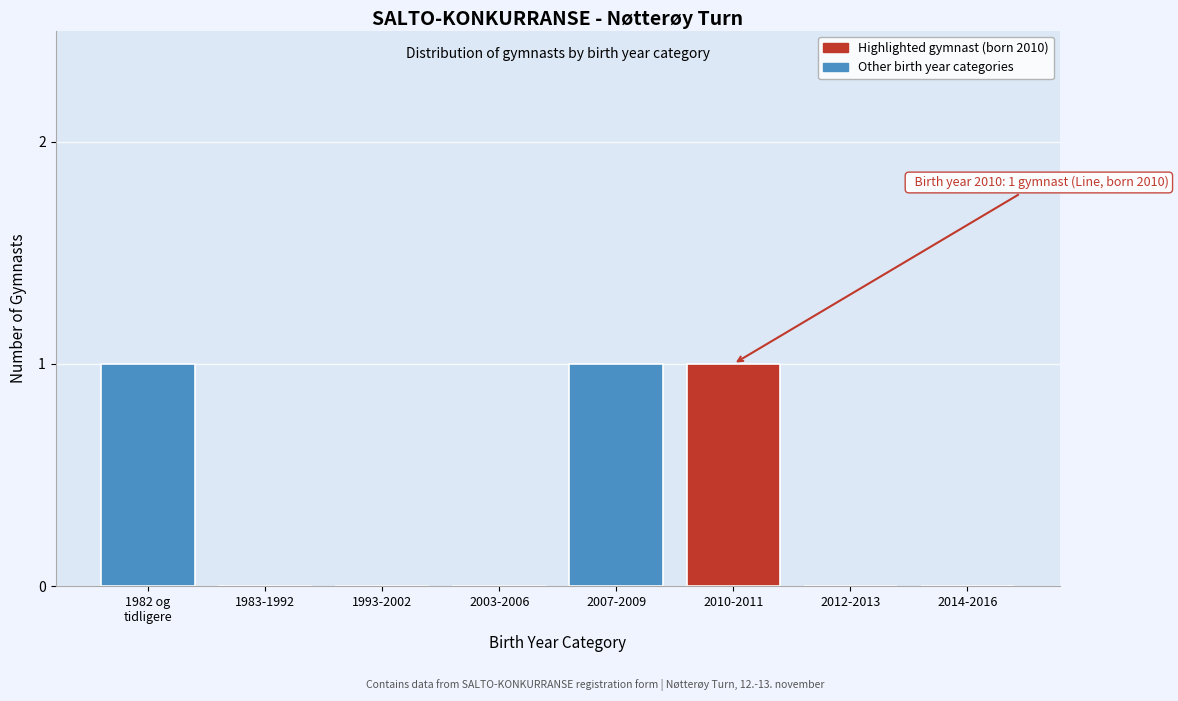

Between 1993-2002 and 2010-2011, which is larger?

2010-2011